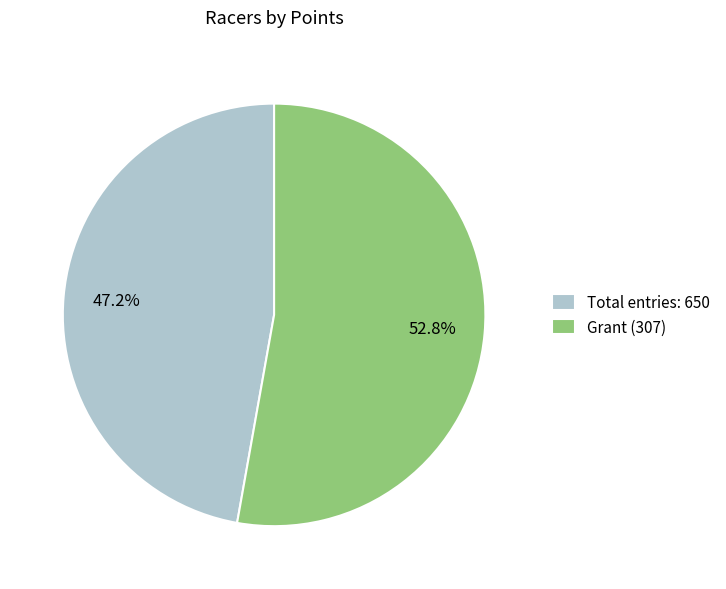

What is the ratio of the value at Grant (307) to the value at Total entries: 650?

1.1